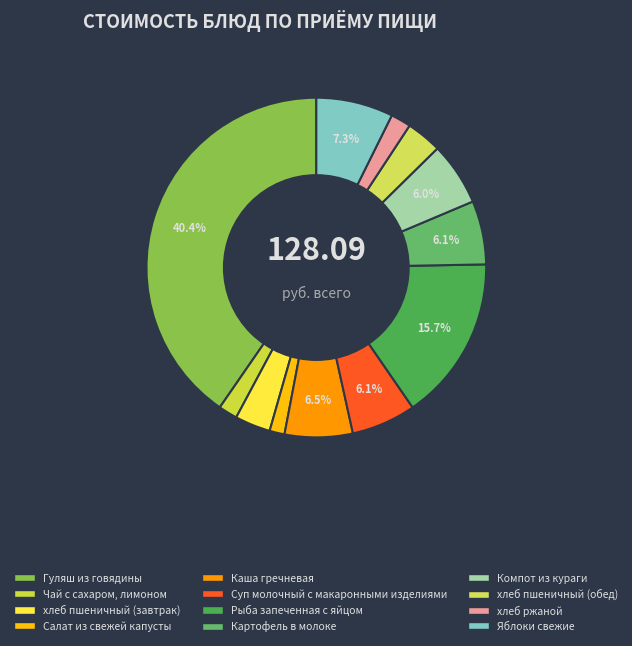

Is the sum of хлеб пшеничный (обед) and Салат из свежей капусты greater than half?

No